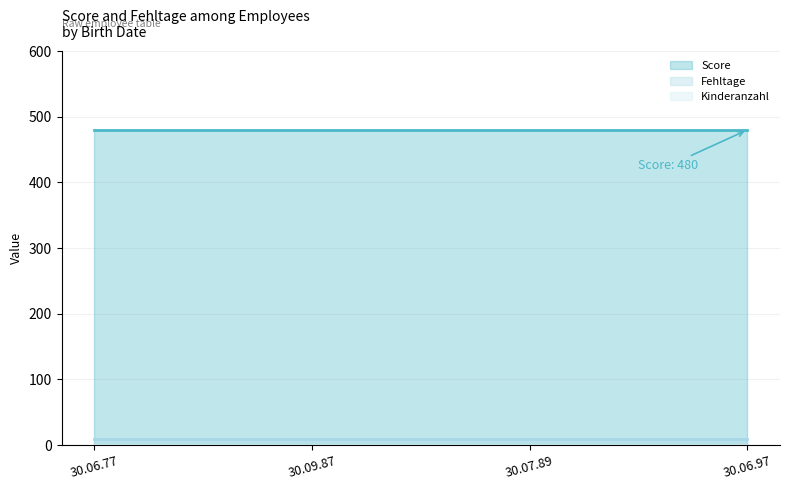

At 30.07.89, list the series in order from largest to smallest.

Score, Fehltage, Kinderanzahl